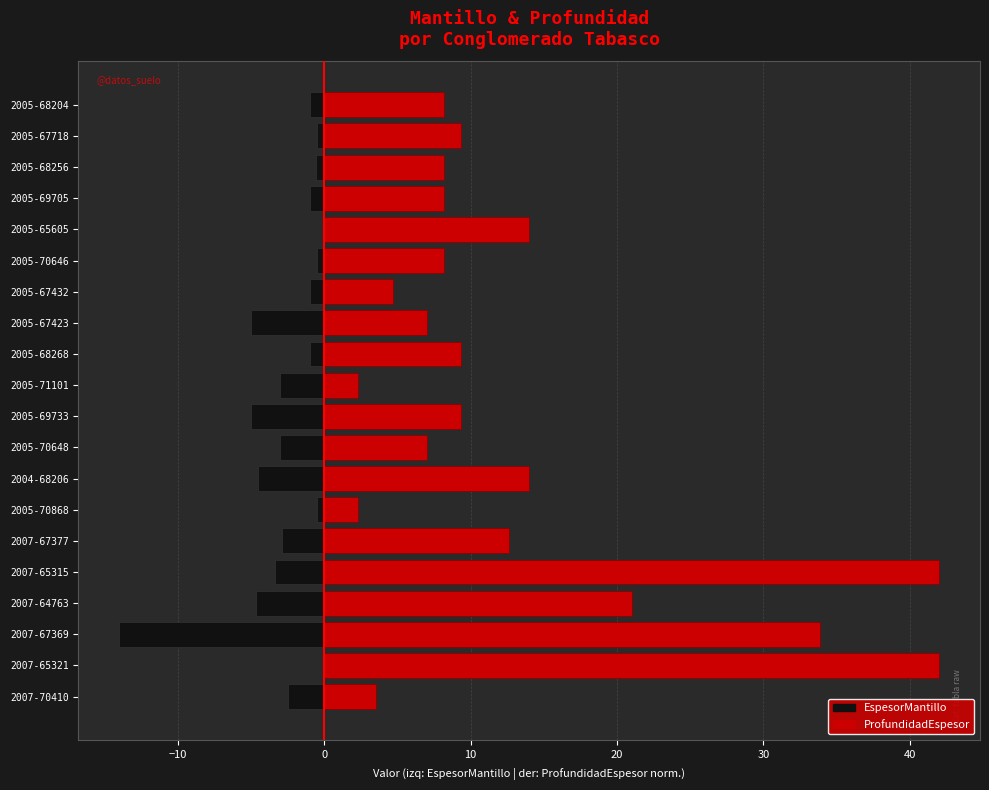

Reading left to right, transcribe all the data shown in this chart.

EspesorMantillo: -2.5	0.0	-14.0	-4.7	-3.4	-2.9	-0.5	-4.5	-3.0	-5.0	-3.0	-1.0	-5.0	-1.0	-0.5	0.0	-1.0	-0.6	-0.5	-1.0
ProfundidadEspesor: 3.5	42.0	33.8	21.0	42.0	12.6	2.3	14.0	7.0	9.3	2.3	9.3	7.0	4.7	8.2	14.0	8.2	8.2	9.3	8.2